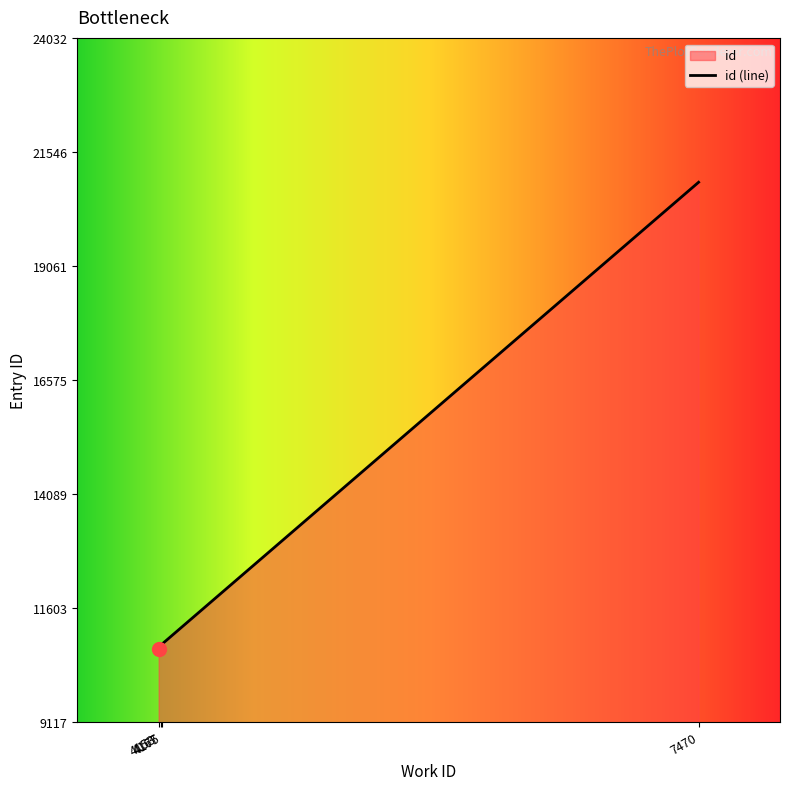

What is the change in value from 4153 to 4167?

+59